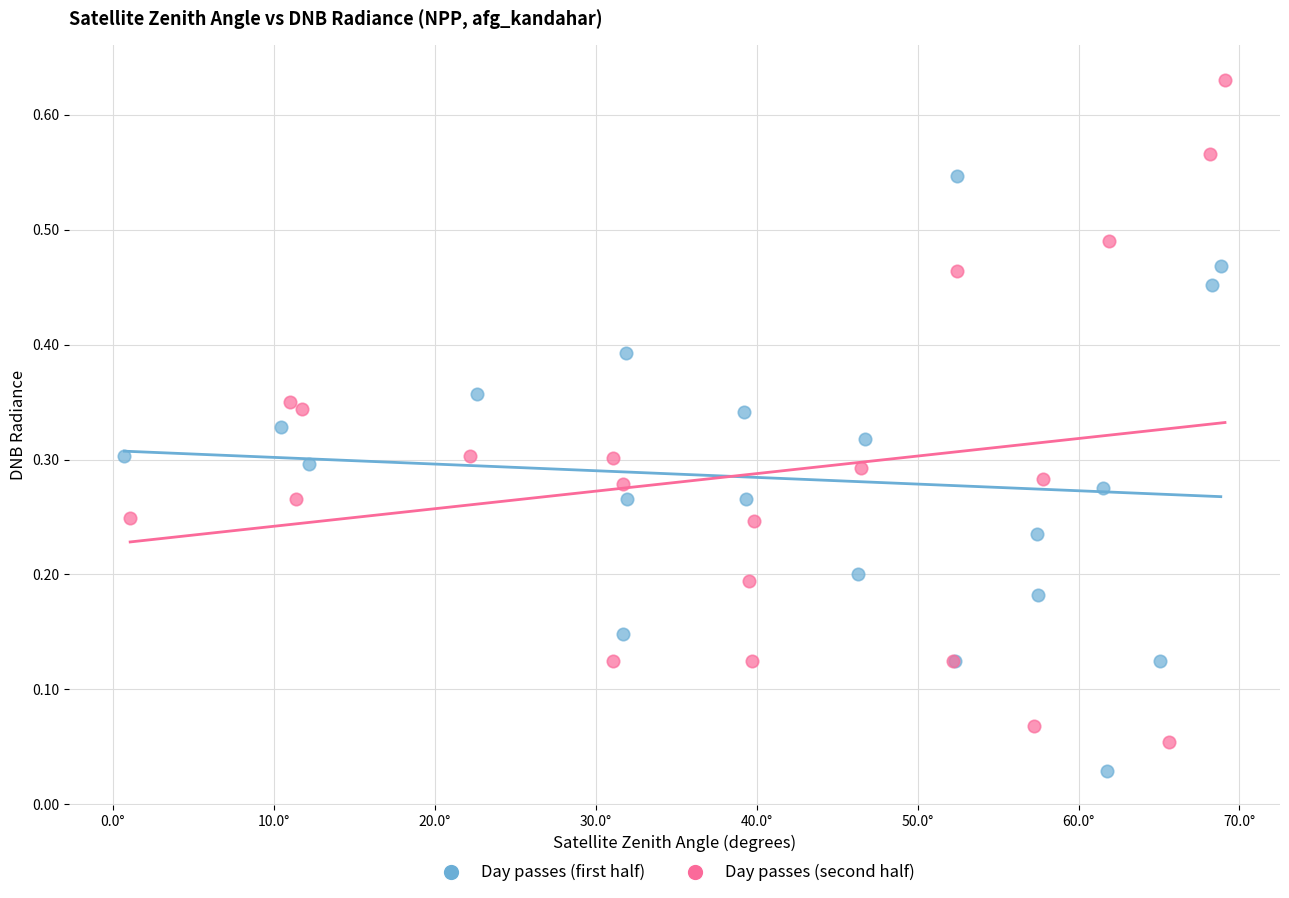

Which series reaches the maximum Y coordinate?

Day passes (second half)